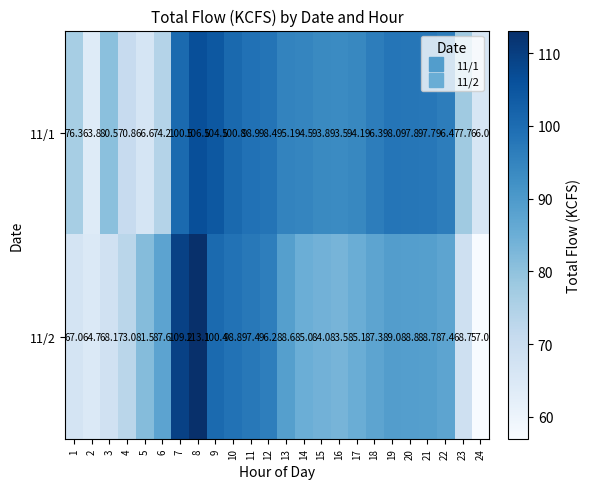

What is the total value across all series at 5?

148.1